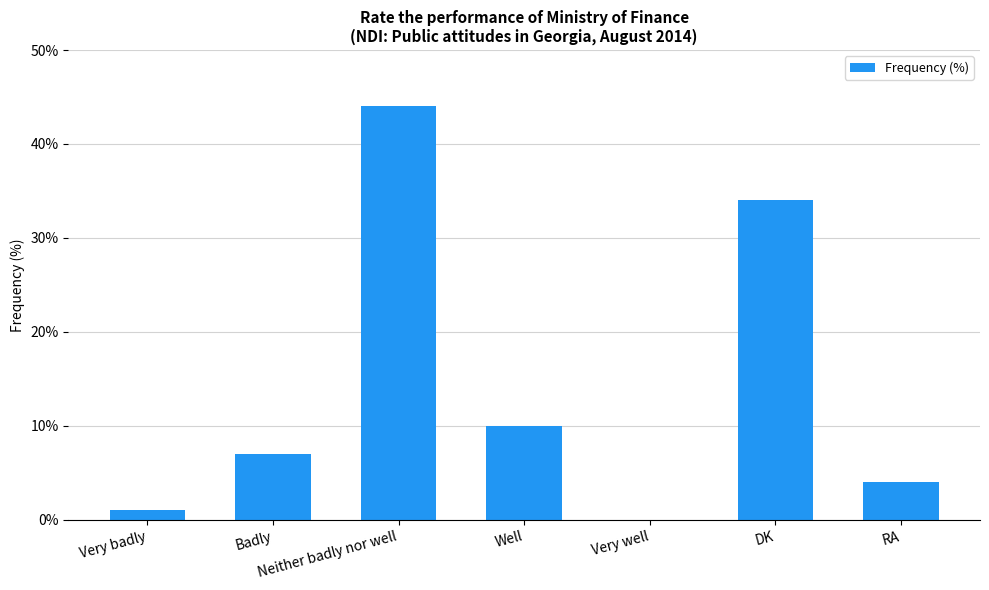

The chart shows a value of 0 at Very well. True or false?

True